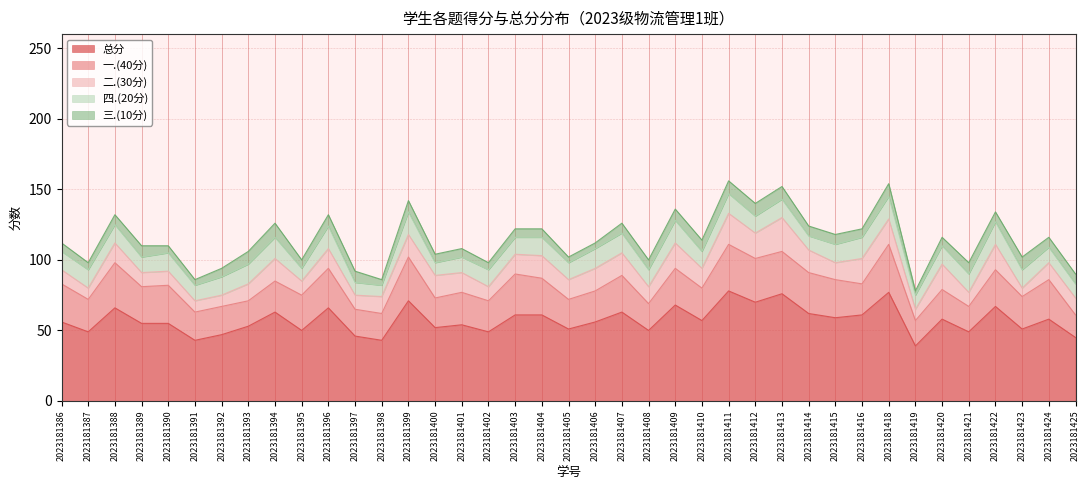

Rank the categories by 三.(10分) value from highest to lowest.

2023181394, 2023181393, 2023181411, 2023181412, 2023181413, 2023181418, 2023181423, 2023181389, 2023181396, 2023181397, 2023181399, 2023181409, 2023181410, 2023181421, 2023181388, 2023181407, 2023181408, 2023181414, 2023181415, 2023181422, 2023181424, 2023181425, 2023181386, 2023181392, 2023181395, 2023181400, 2023181401, 2023181403, 2023181404, 2023181416, 2023181420, 2023181387, 2023181390, 2023181402, 2023181391, 2023181398, 2023181405, 2023181406, 2023181419